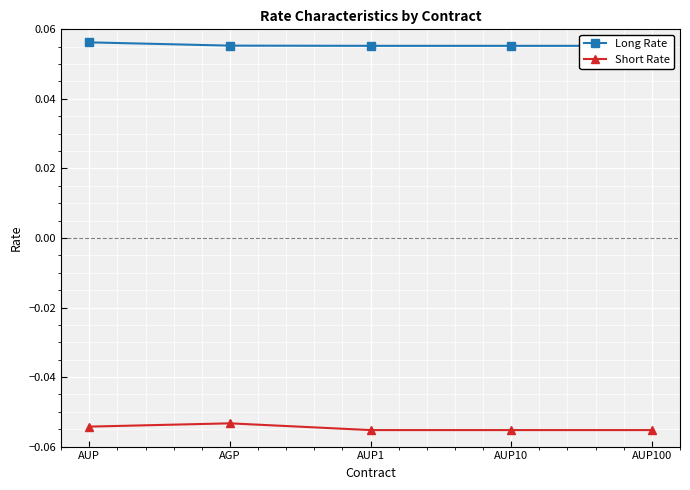

True or false: Long Rate and Short Rate intersect in this chart.

False